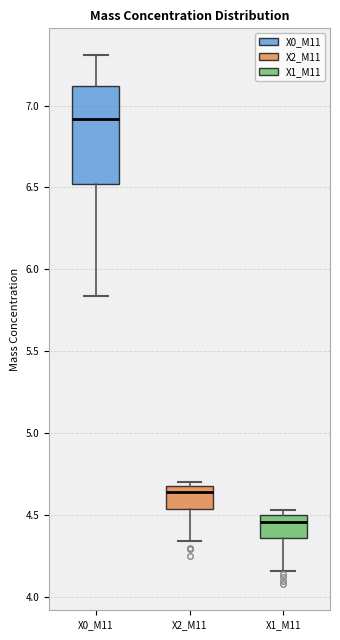

Reading left to right, transcribe this box plot: for each box, give where its median line is, the range the box spans, and where its two whiskers end, as read against the y-axis. The values are not printed on the chart, so give them approximately, as read against the axis.

X0_M11: median 6.90, box 6.50 to 7.10, whiskers 5.85 to 7.30
X2_M11: median 4.65, box 4.55 to 4.70, whiskers 4.35 to 4.70 (just above the box's upper edge)
X1_M11: median 4.45, box 4.35 to 4.50, whiskers 4.15 to 4.55